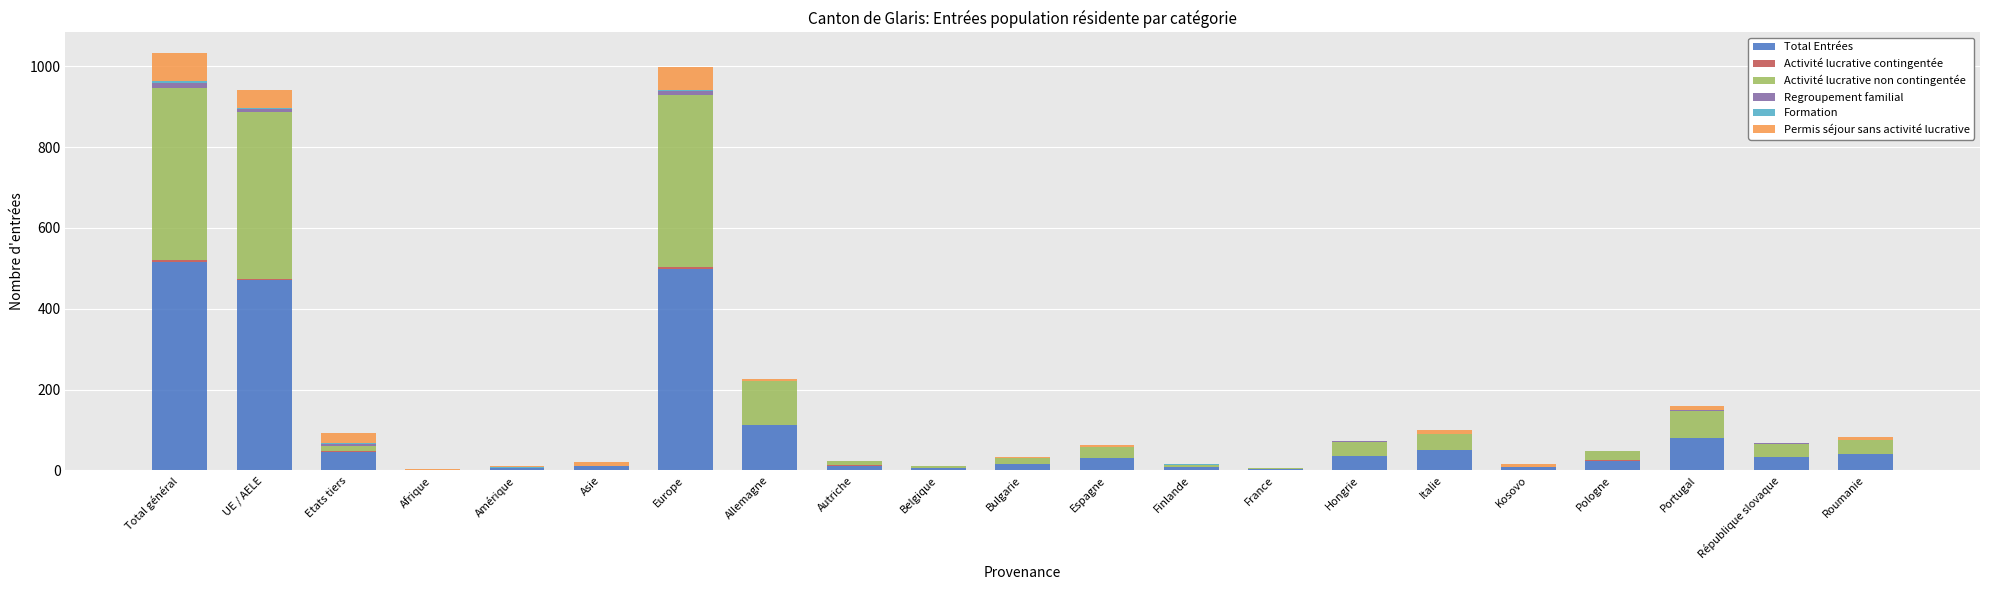

What is the highest value of the Total Entrées series?

516